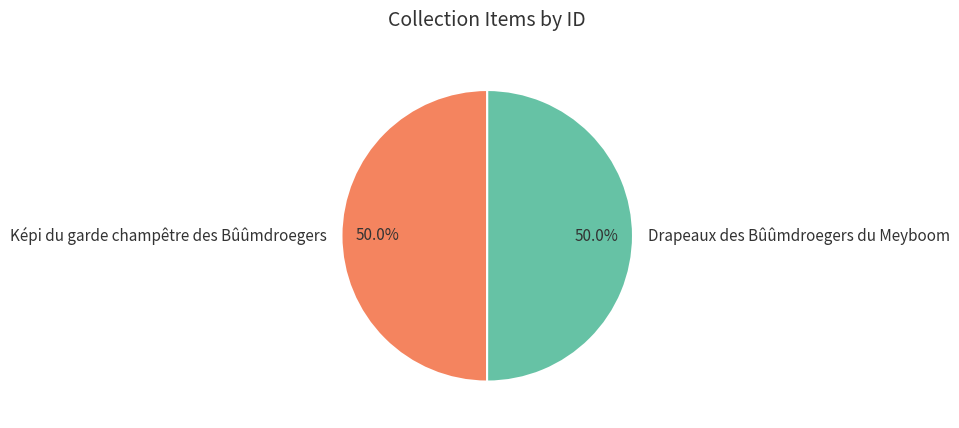

What is the ratio of the value at Képi du garde champêtre des Bûûmdroegers to the value at Drapeaux des Bûûmdroegers du Meyboom?

1.0